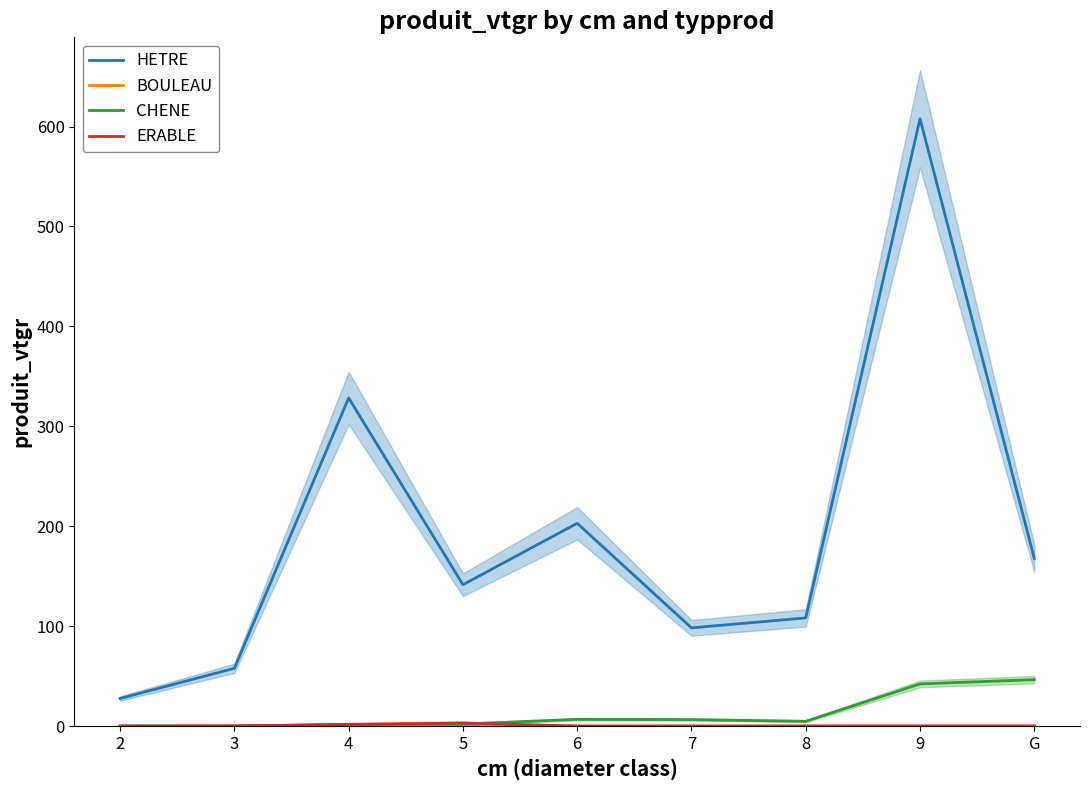

Reading left to right, what are all the values shown in this chart?

HETRE: 27.6	57.8	328.4	141.5	203.0	98.3	108.3	607.8	167.8
BOULEAU: 0.0	0.5	1.0	0.6	0.0	0.0	0.0	0.0	0.0
CHENE: 0.0	0.0	1.5	2.1	6.7	6.5	4.8	42.2	46.5
ERABLE: 0.0	0.0	1.8	3.1	0.0	0.0	0.0	0.0	0.0